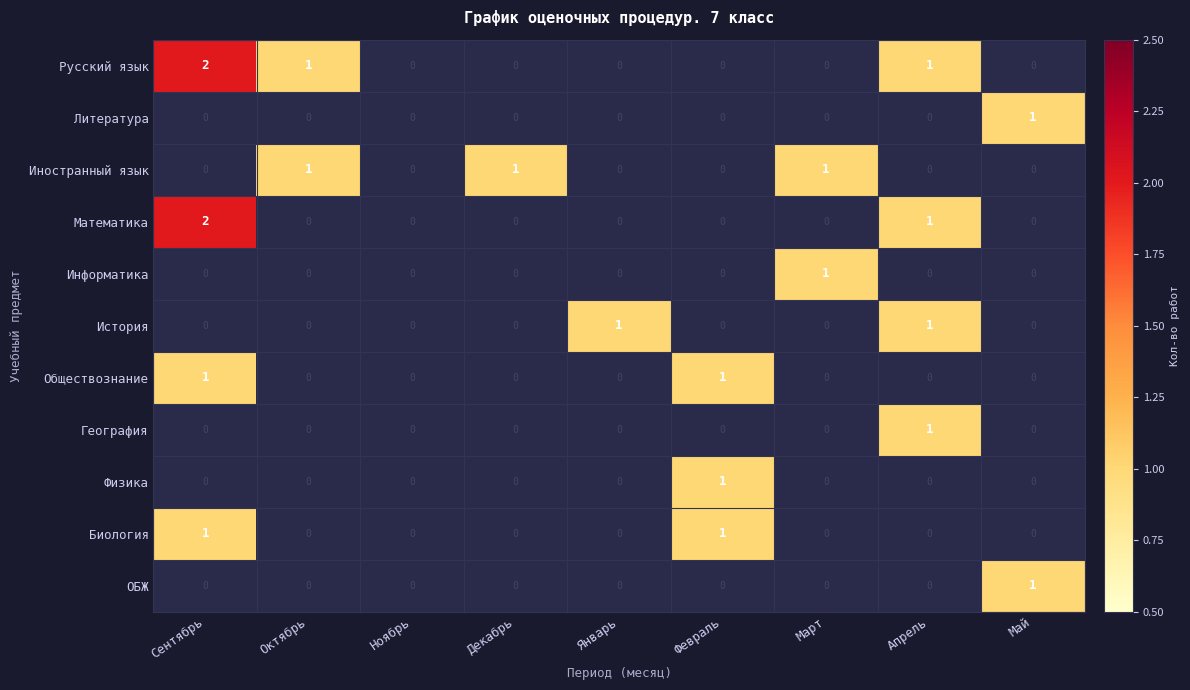

Is it true that Обществознание equals 0 at Апрель?

True